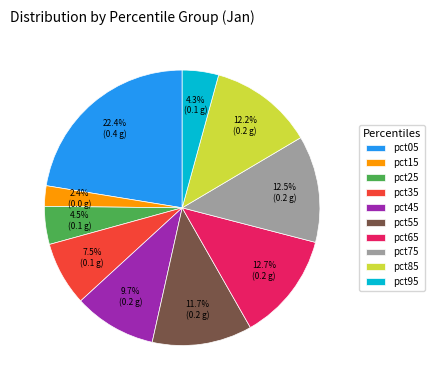

To the nearest percent, what is the combined percentage of pct45 and pct95?

14%